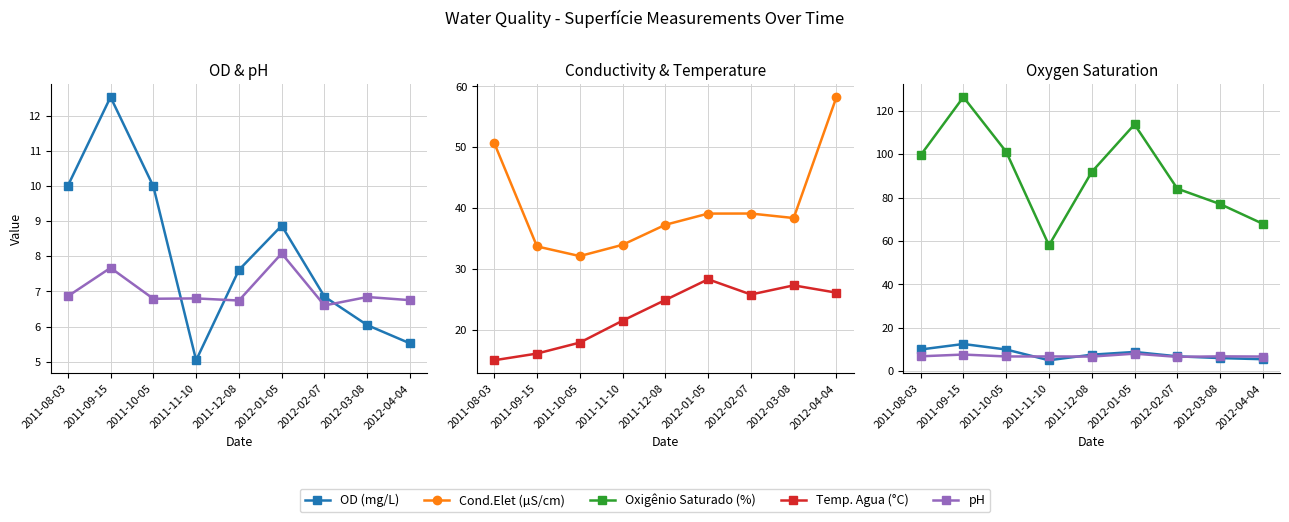

What is the minimum value for pH?

6.6